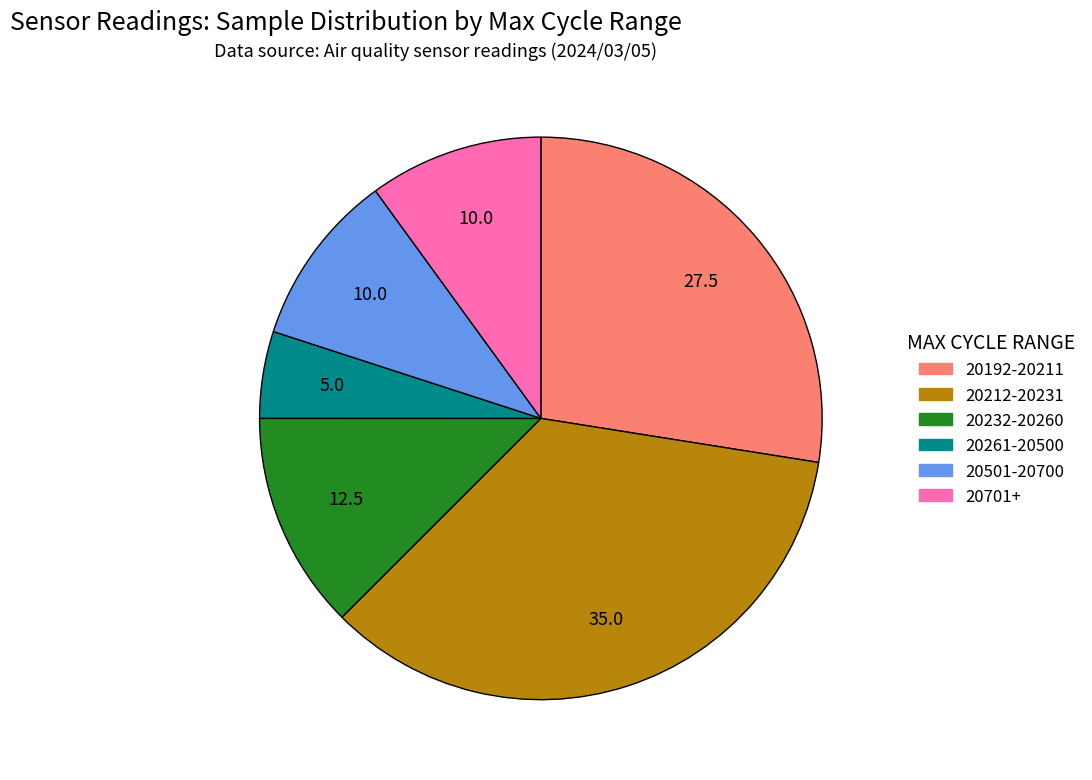

Count the number of slices in the pie.

6